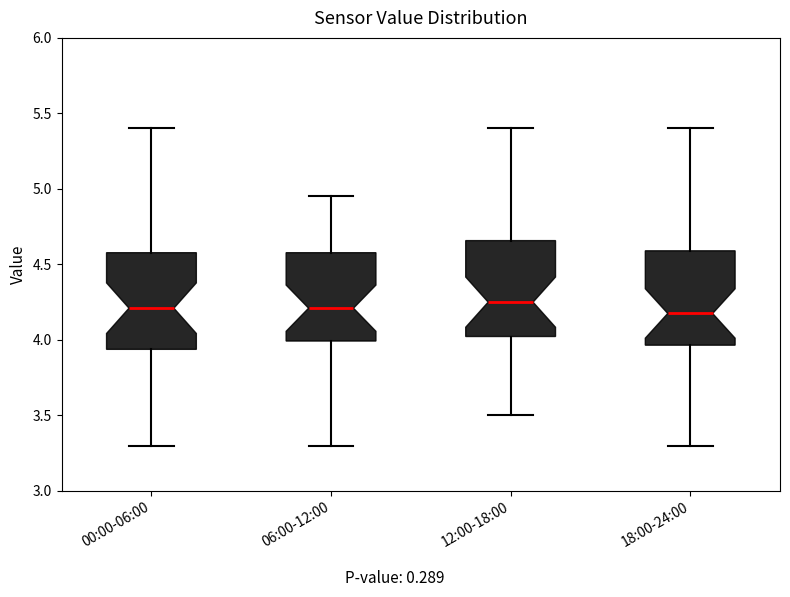

Reading left to right, read every box against the y-axis: the position of its median line, the range the box covers, and the ends of its whiskers. The values are not printed on the chart, so give them approximately, as read against the axis.

00:00-06:00: median 4.20, box 3.95 to 4.60, whiskers 3.30 to 5.40
06:00-12:00: median 4.20, box 4.00 to 4.60, whiskers 3.30 to 4.95
12:00-18:00: median 4.25, box 4.00 to 4.65, whiskers 3.50 to 5.40
18:00-24:00: median 4.20, box 3.95 to 4.60, whiskers 3.30 to 5.40